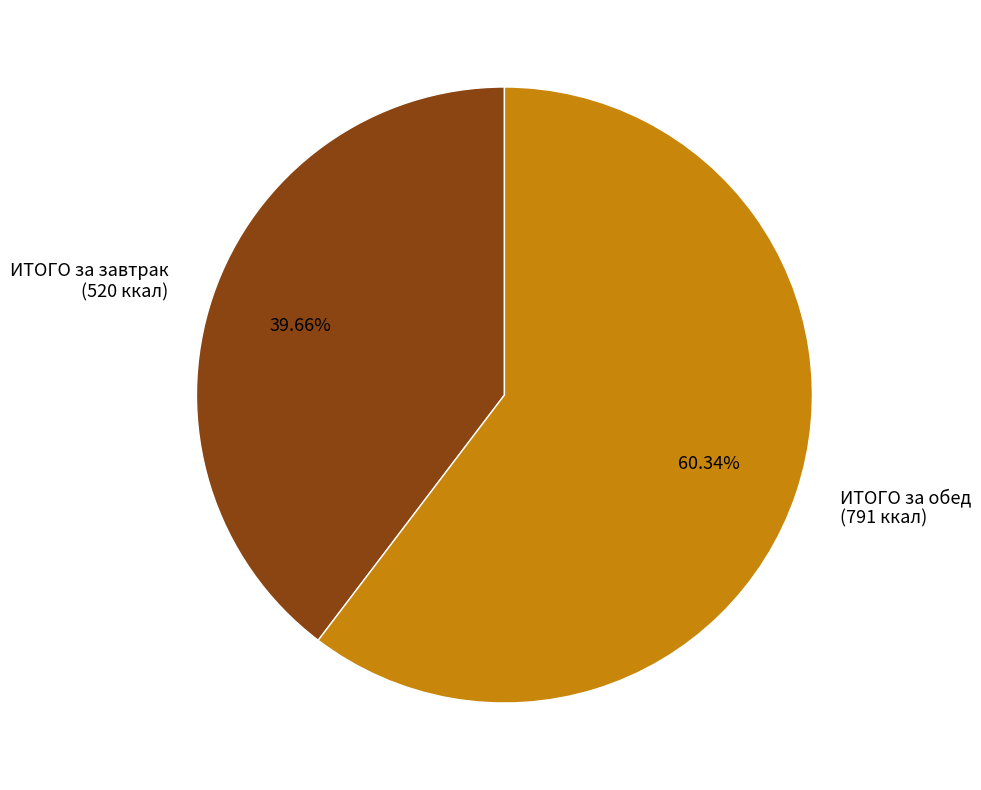

Does any single category account for the majority?

Yes